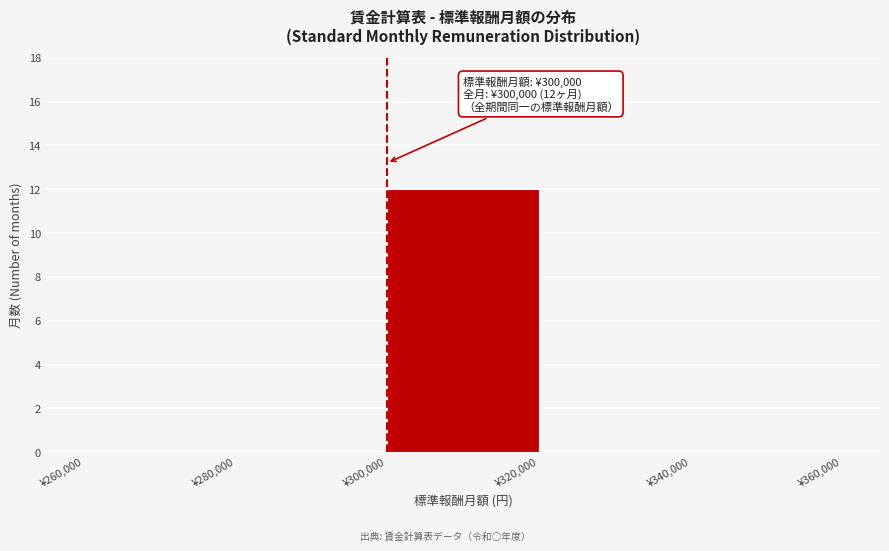

Which range on the x-axis has the tallest bar?

300000 to 320000